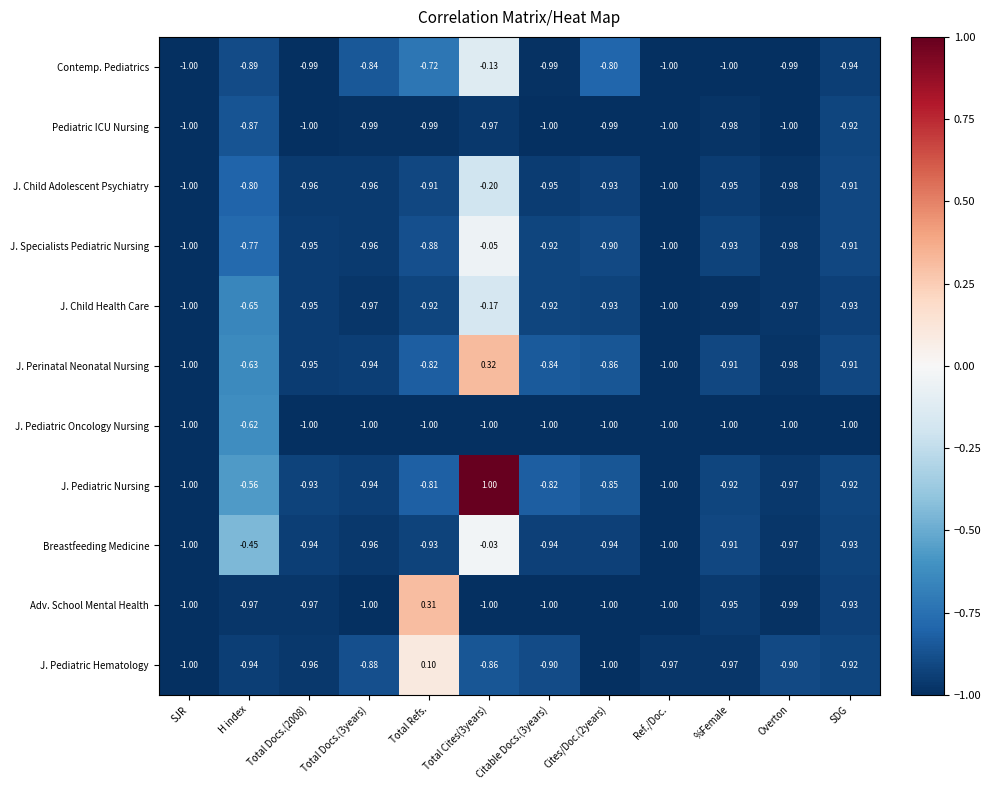

What is the difference between the highest and lowest values at Total Docs.(3years)?

0.2